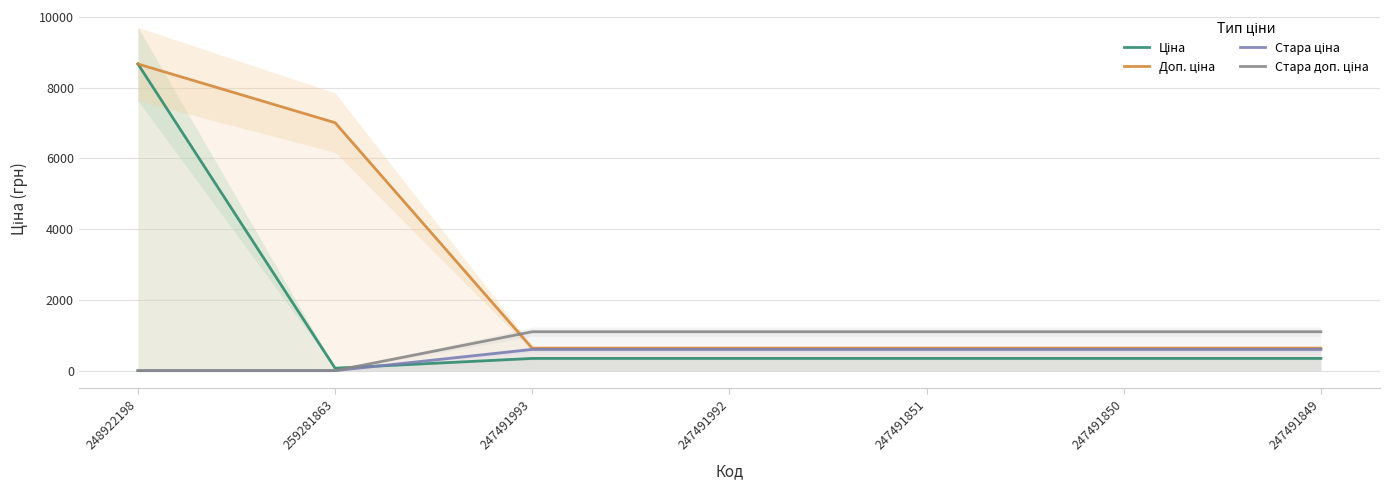

Reading left to right, extract all data points from this chart.

Ціна: 248922198=8669.7	259281863=70.1	247491993=345.6	247491992=345.6	247491851=345.6	247491850=345.6	247491849=345.6
Доп. ціна: 248922198=8669.7	259281863=7010.0	247491993=634.0	247491992=634.0	247491851=634.0	247491850=634.0	247491849=634.0
Стара ціна: 248922198=0.0	259281863=0.0	247491993=599.9	247491992=599.9	247491851=599.9	247491850=599.9	247491849=599.9
Стара доп. ціна: 248922198=0.0	259281863=0.0	247491993=1100.0	247491992=1100.0	247491851=1100.0	247491850=1100.0	247491849=1100.0